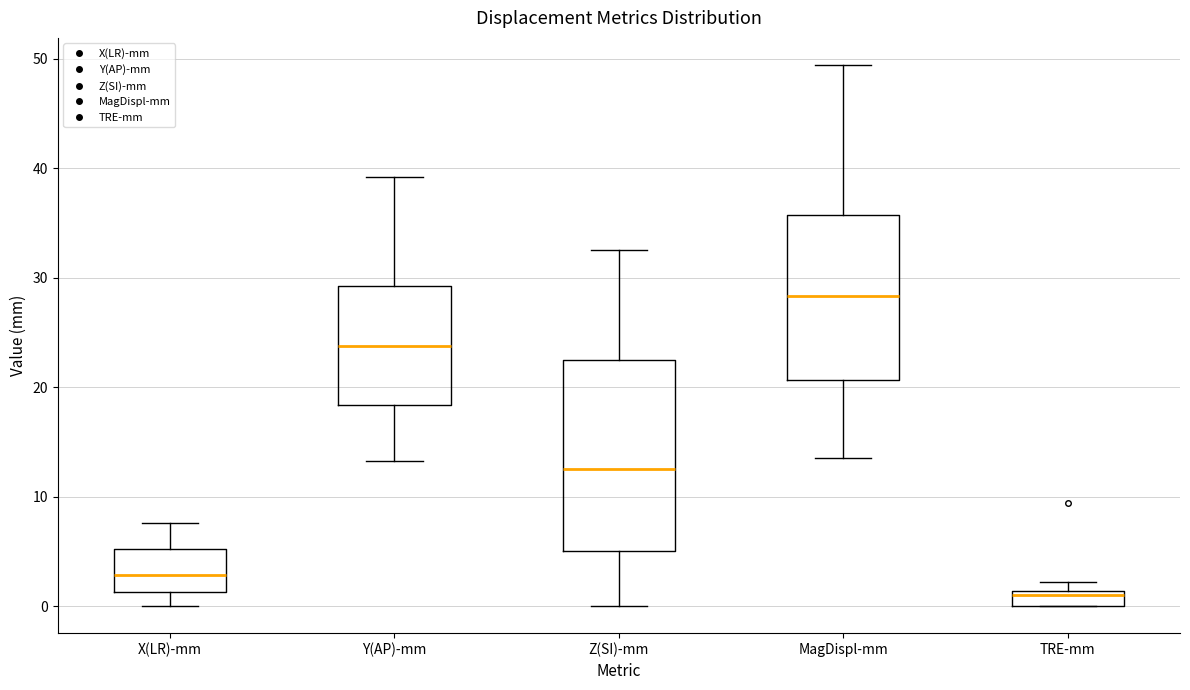

Which box has the lowest median line?

TRE-mm